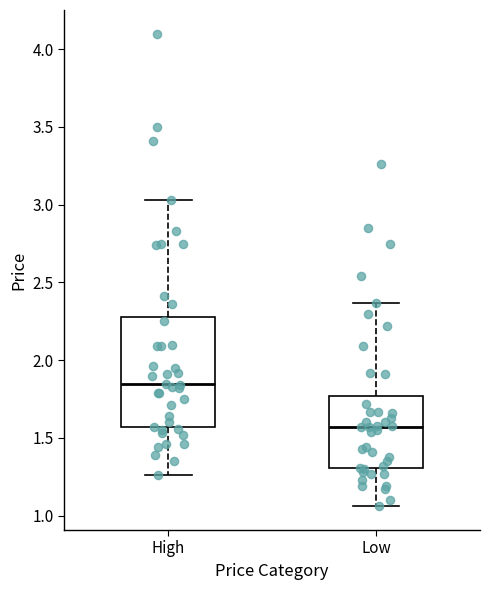

Comparing the boxes themselves (not the whiskers), which one is the tallest?

High